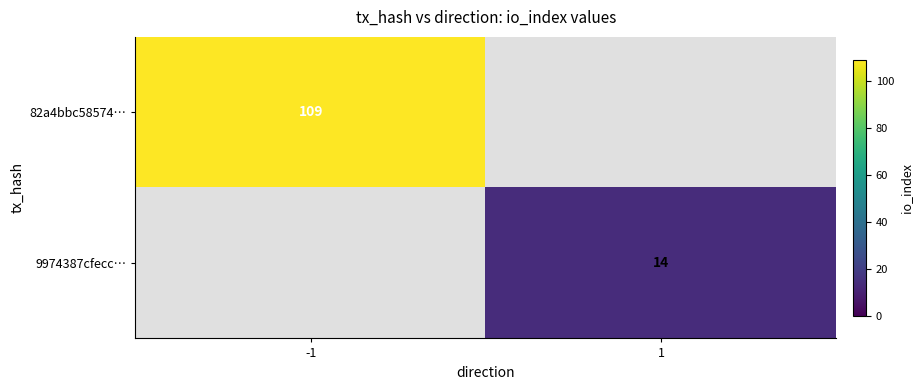

Is it true that 9974387cfecc… equals 14 at 1?

True